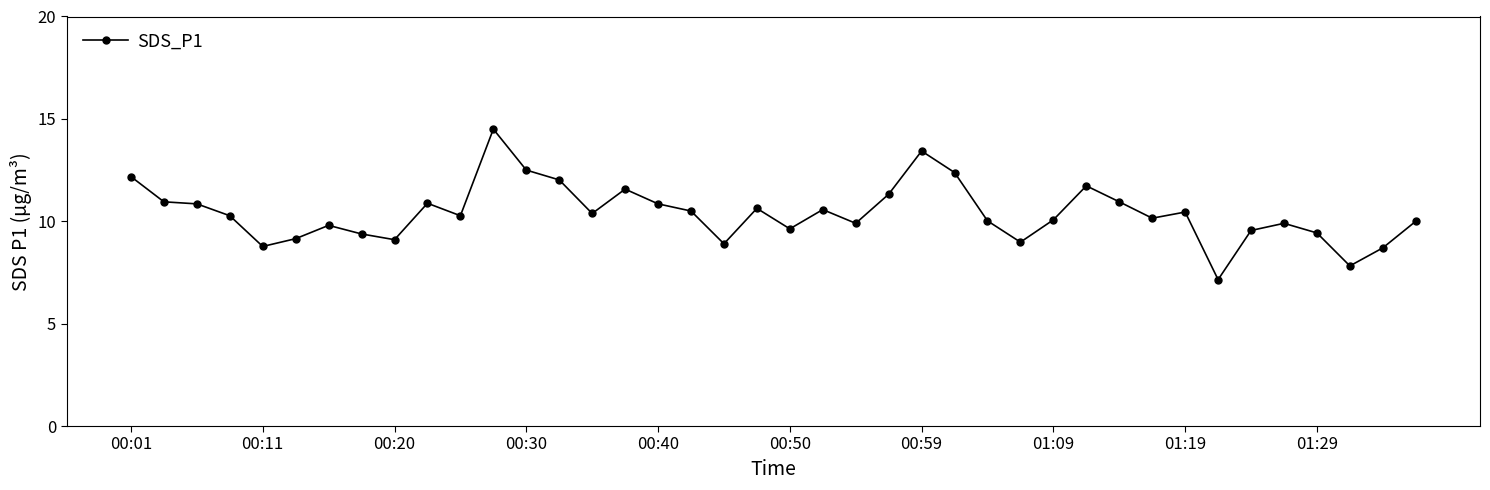

How many lines are shown in the chart?

1